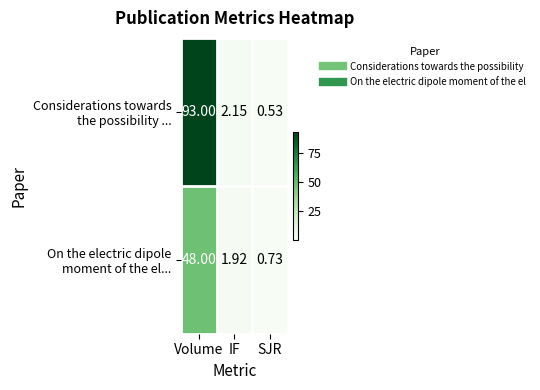

At which category does the chart reach its minimum across all series?

SJR